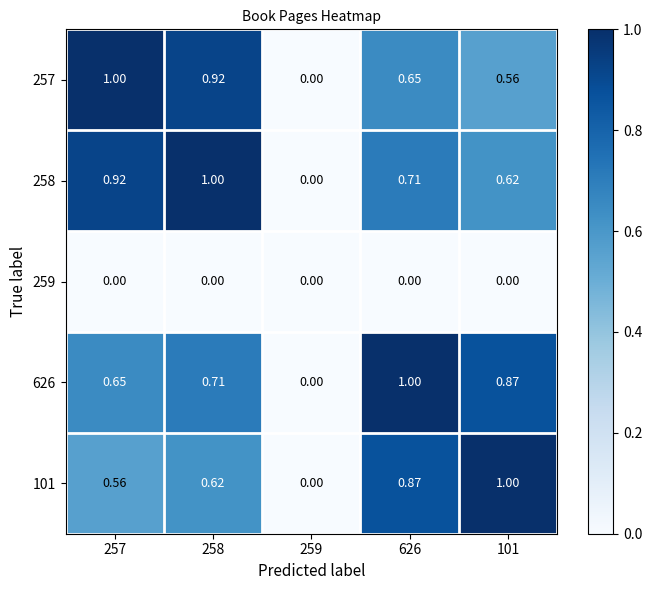

Between 258 and 101, which is larger?

258